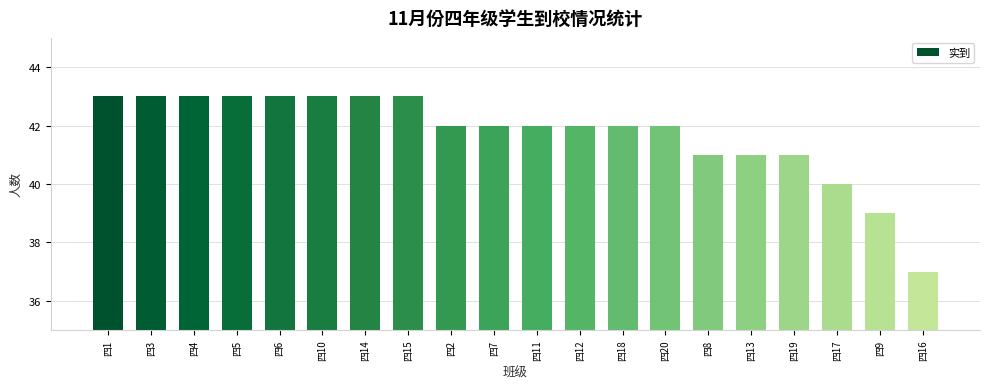

What is the average value?

42